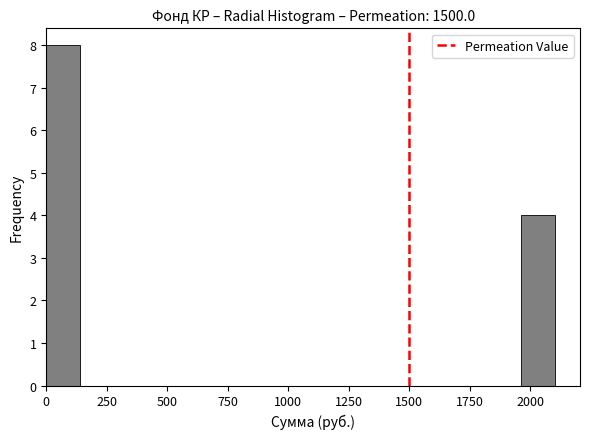

Read against the x-axis, roughly where is the centre of the tallest bar?

50